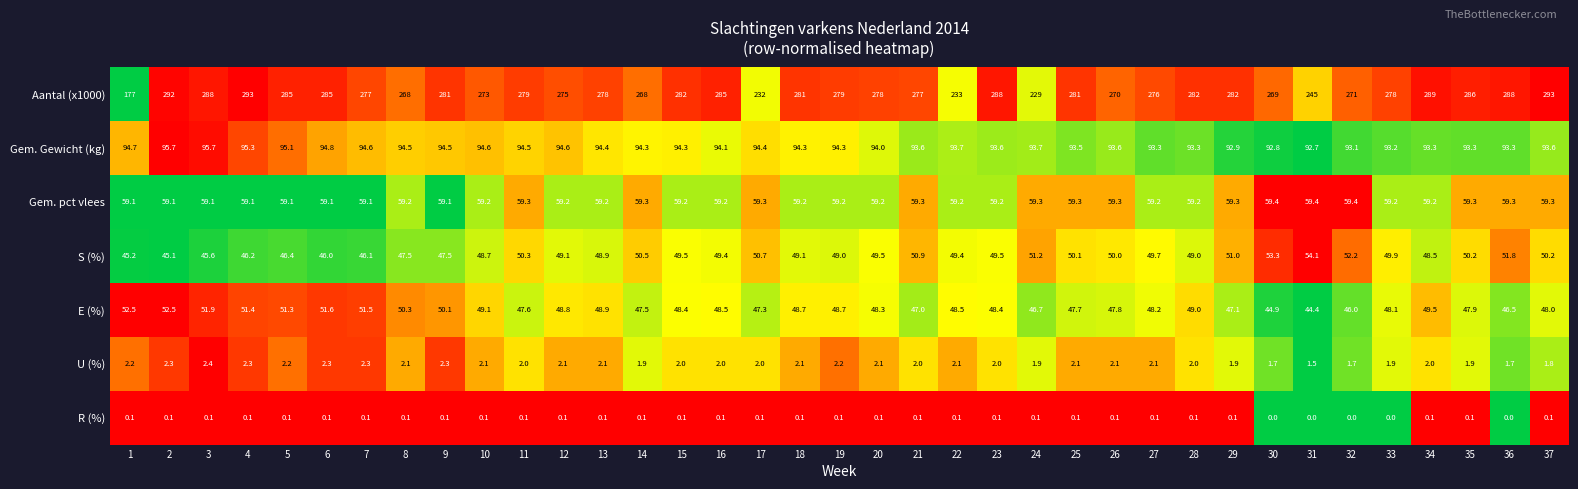

What is the highest value of the Gem. Gewicht (kg) series?

95.7